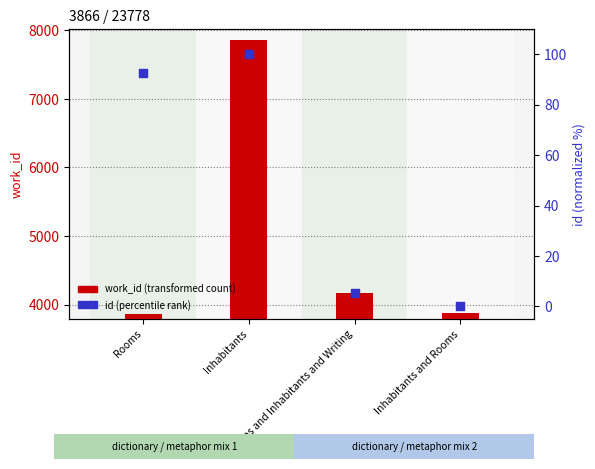

Is the value of work_id at Inhabitants greater than the value of id (normalized %) at Rooms and Inhabitants and Writing?

Yes